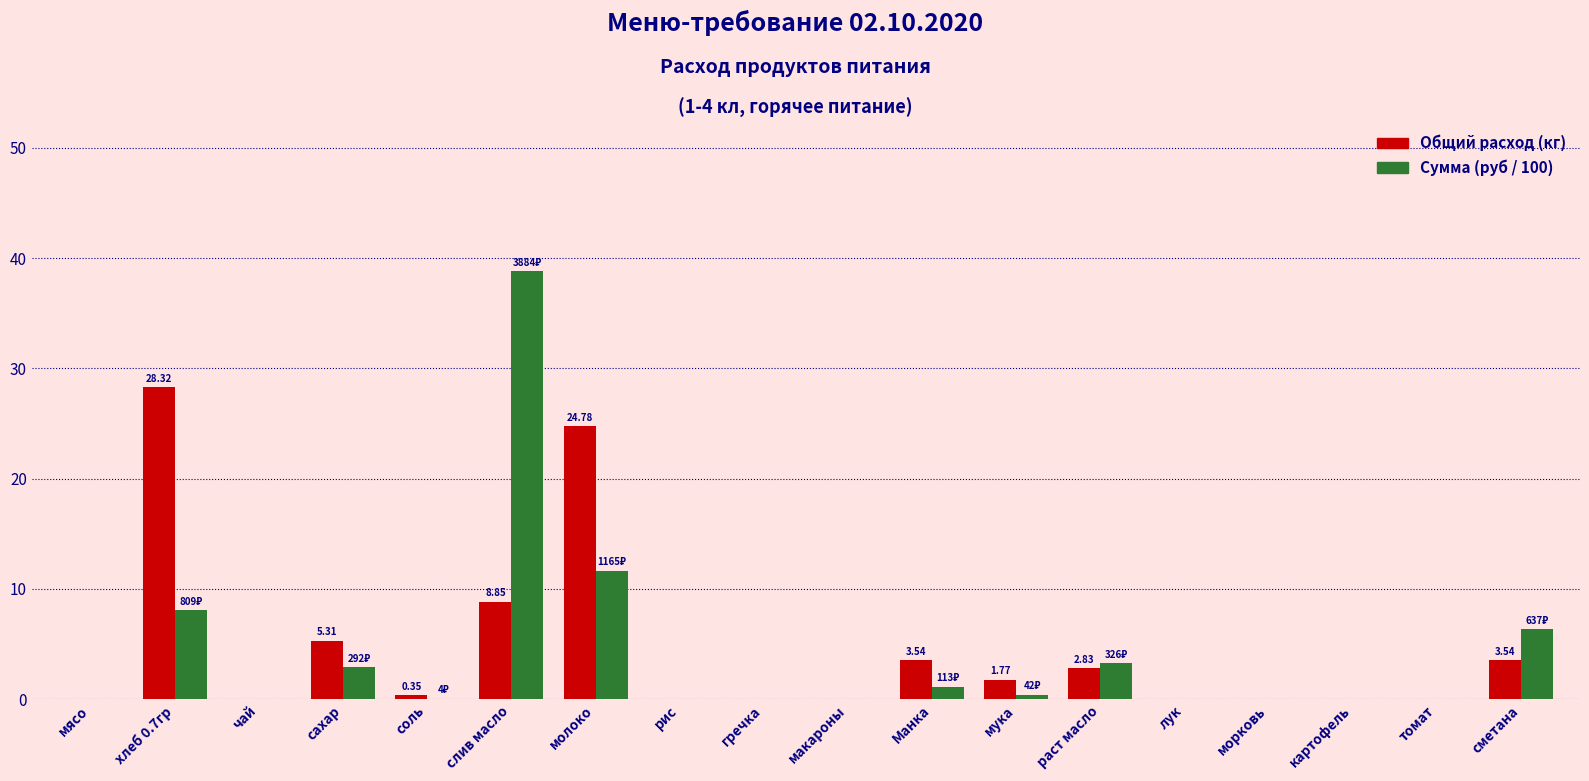

At which category is the sum across all series the highest?

слив масло